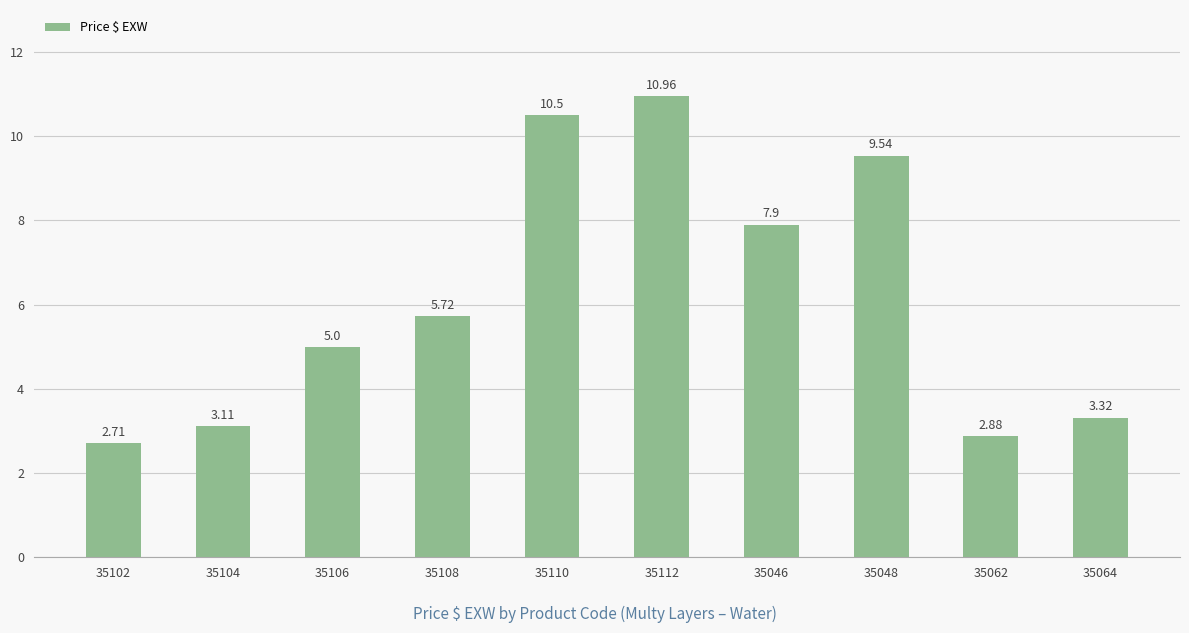

List the labels in order of value, largest first.

35112, 35110, 35048, 35046, 35108, 35106, 35064, 35104, 35062, 35102